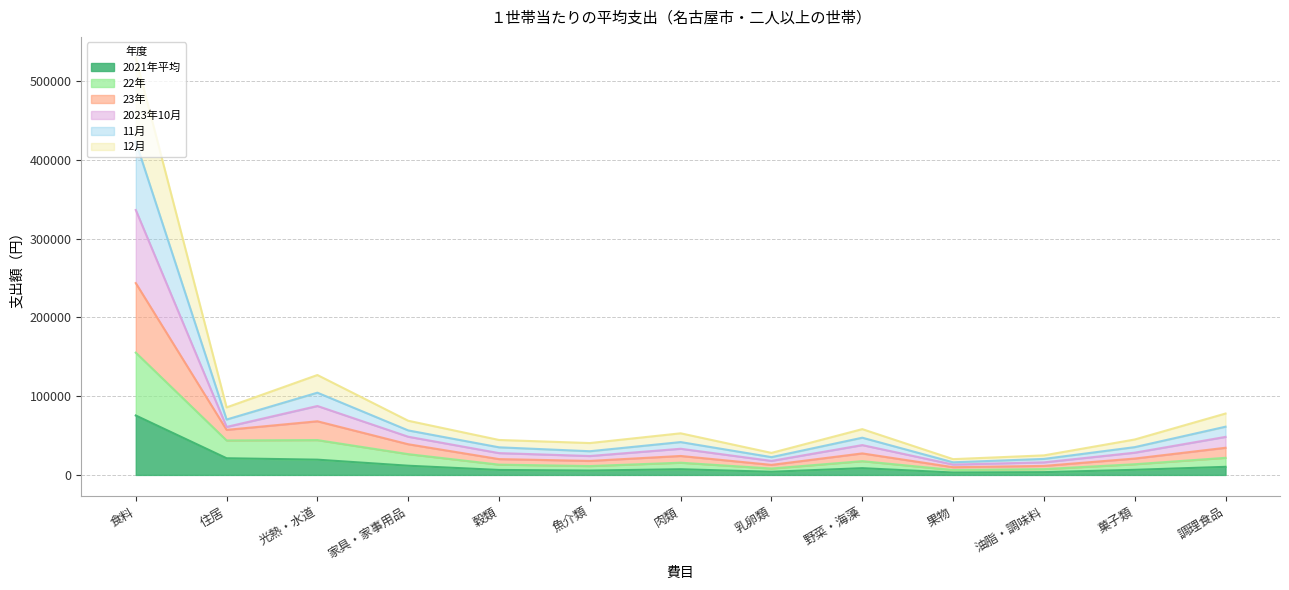

What is the minimum value shown in the chart?

3054